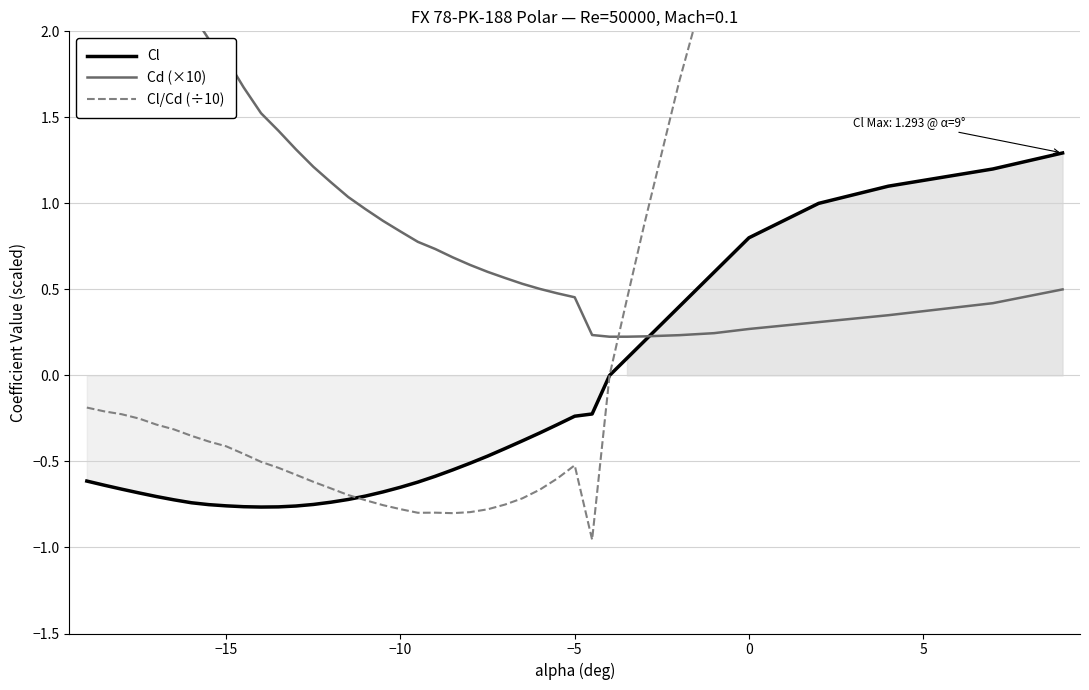

The value of Cl at 0 is 1.3. True or false?

False